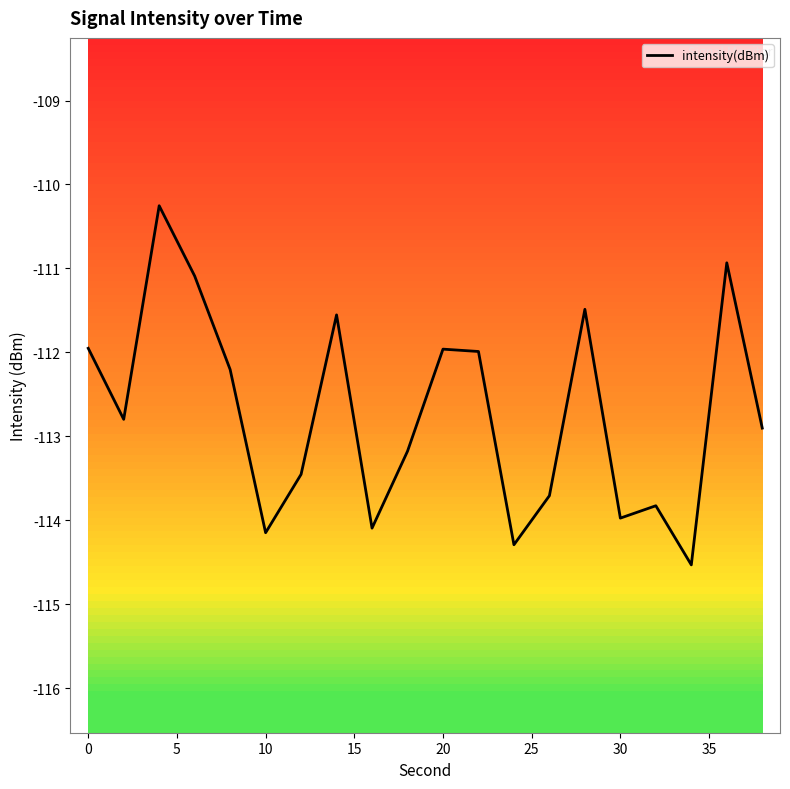

What is the smallest value displayed?

-114.5